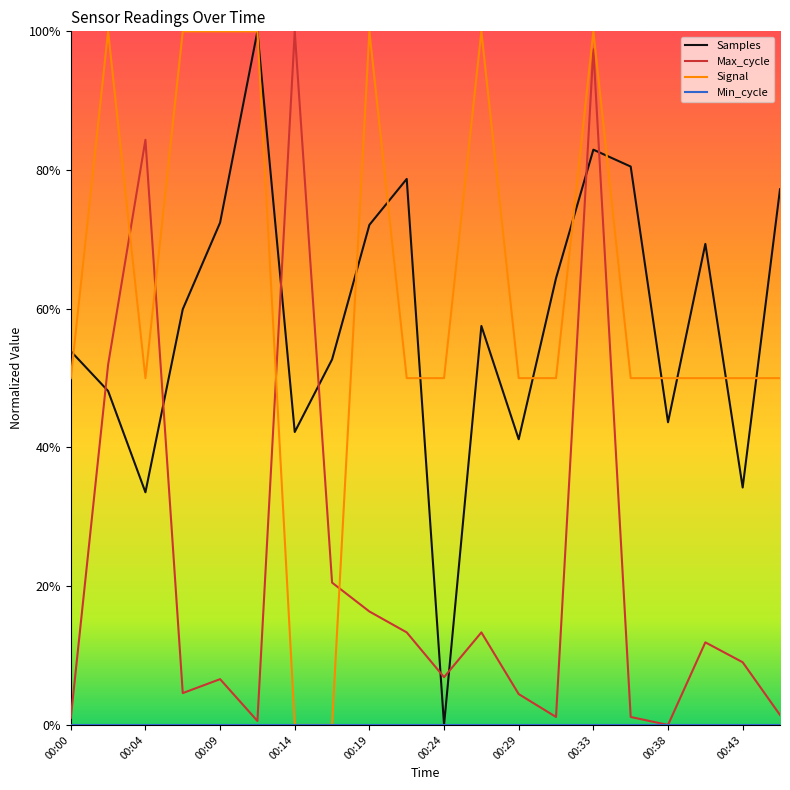

At which category does Samples reach its first local peak?

00:12